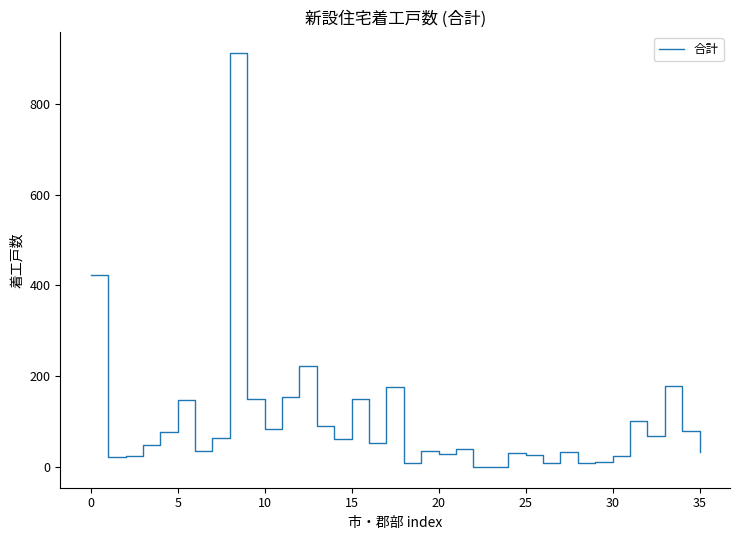

What is the difference between the maximum and minimum values?

913